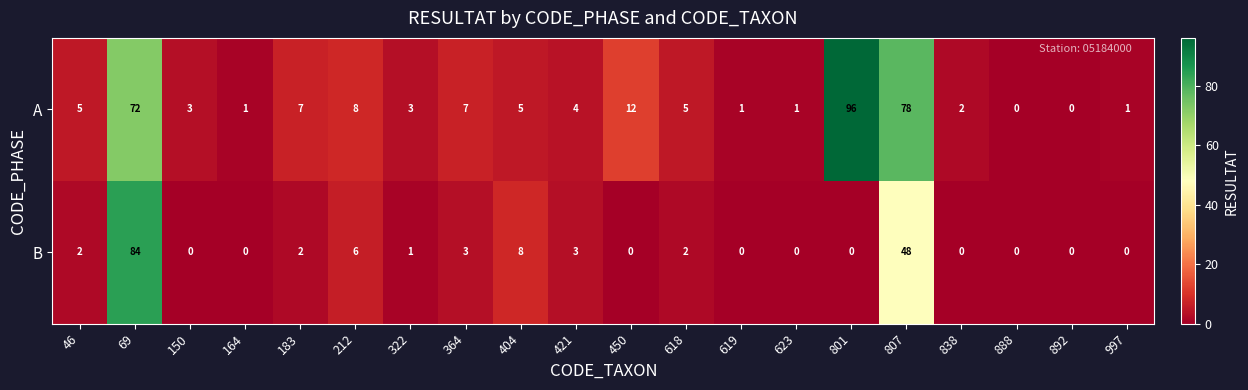

The A series shows 1 at 164. True or false?

True